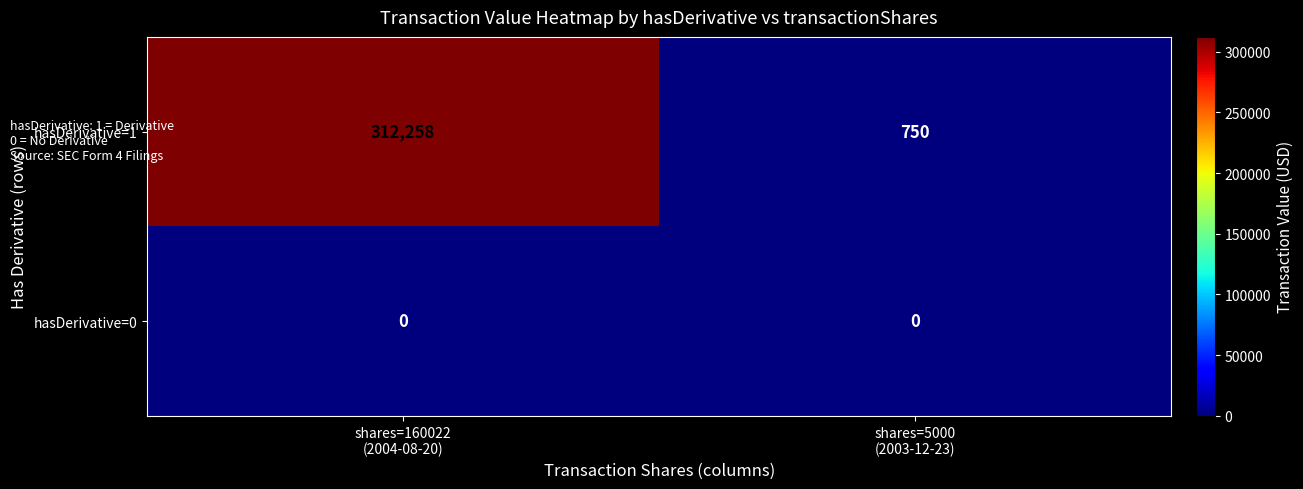

Rank the series at shares=5000
(2003-12-23) from lowest to highest value.

hasDerivative=0, hasDerivative=1